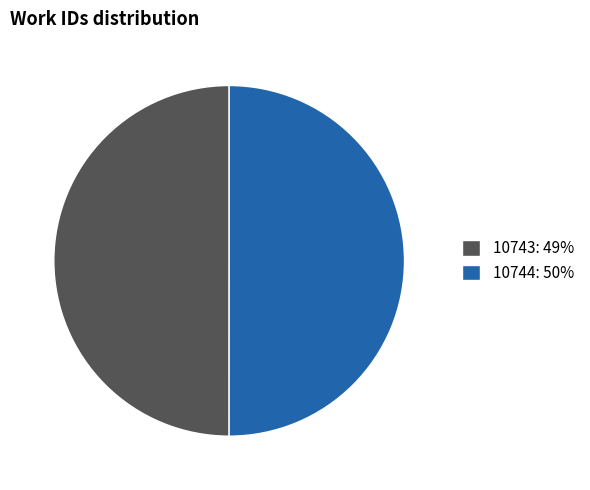

Combined, do 10744: 50% and 10743: 49% account for over 50%?

Yes